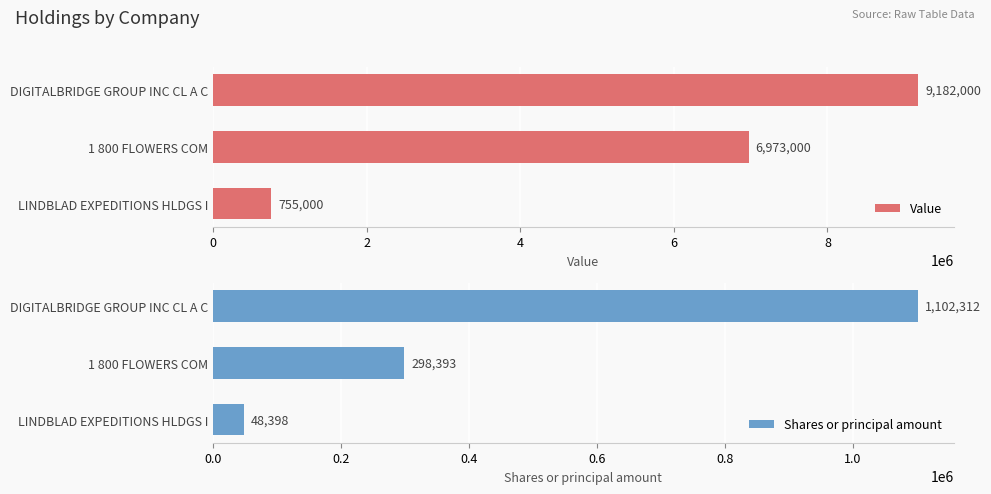

Rank the categories by Value value from lowest to highest.

LINDBLAD EXPEDITIONS HLDGS I, 1 800 FLOWERS COM, DIGITALBRIDGE GROUP INC CL A C